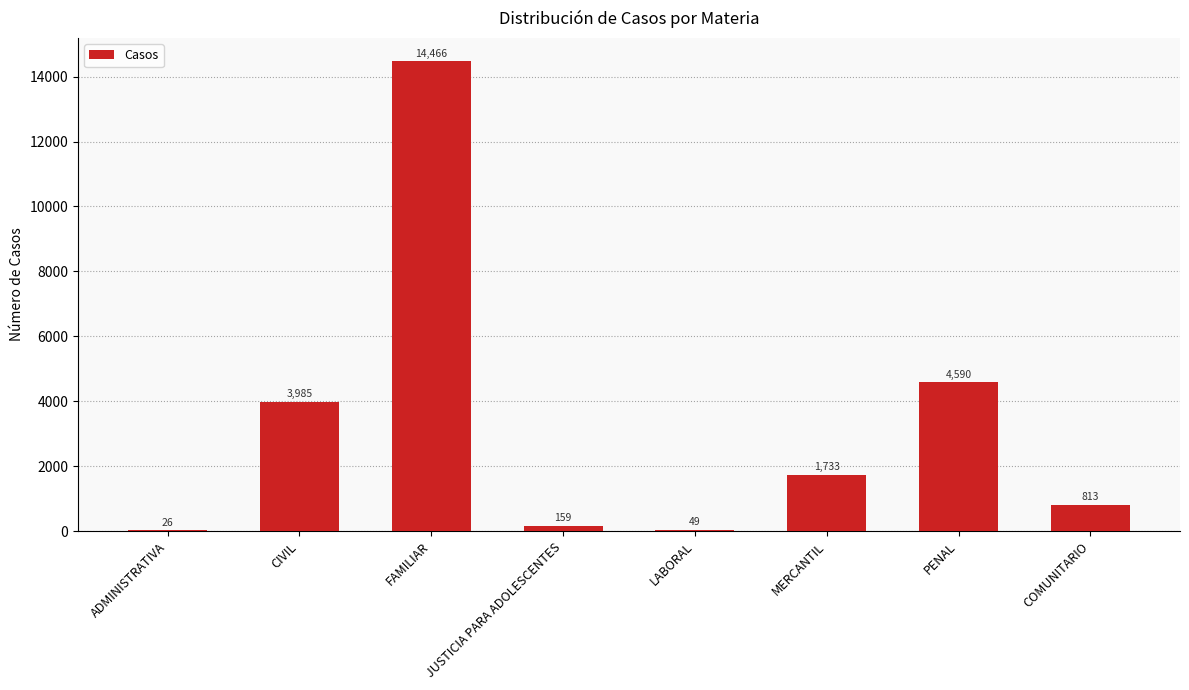

What is the change in value from ADMINISTRATIVA to MERCANTIL?

+1707